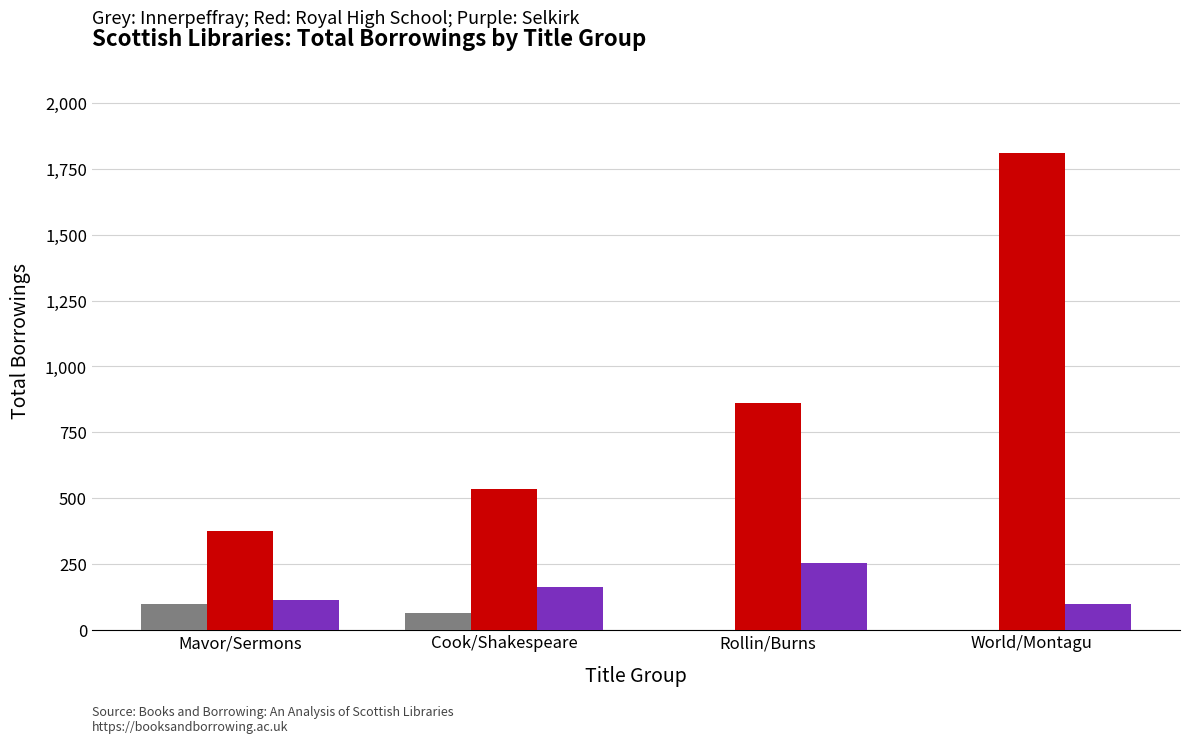

At which category is the sum across all series the highest?

World/Montagu